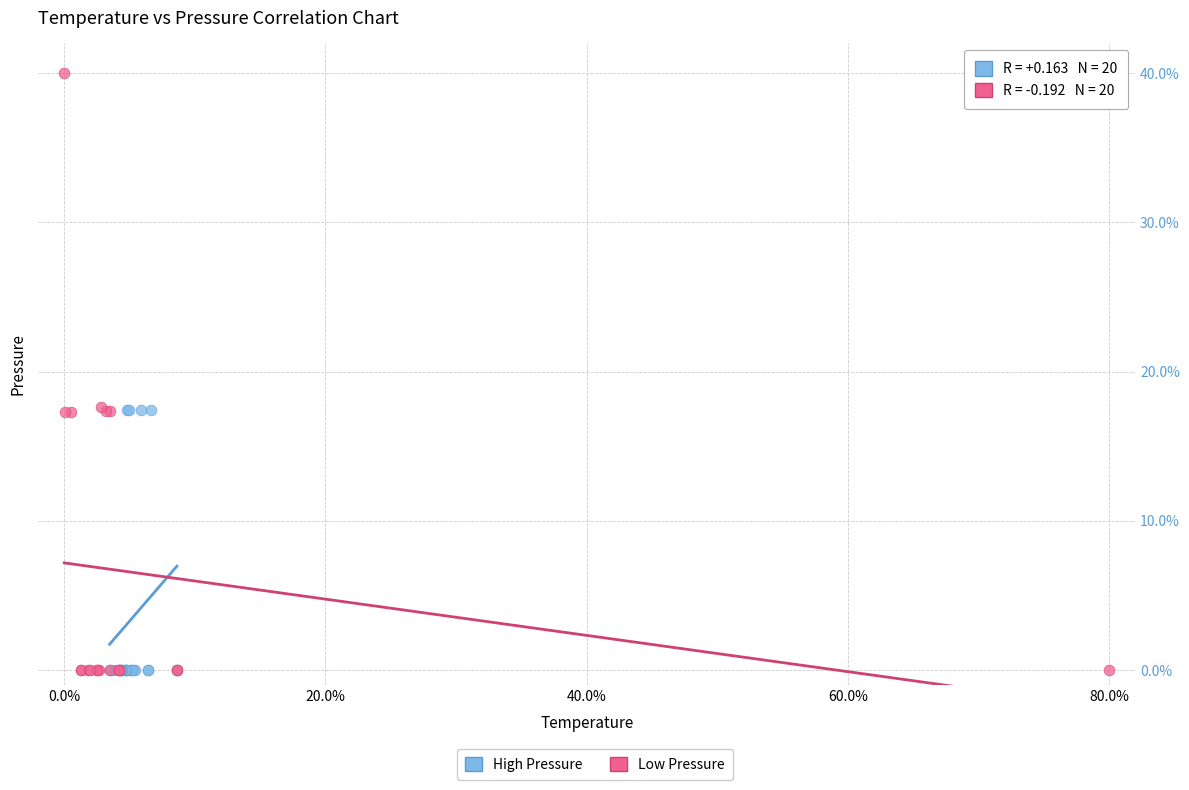

Which series reaches the maximum Y coordinate?

Low Pressure